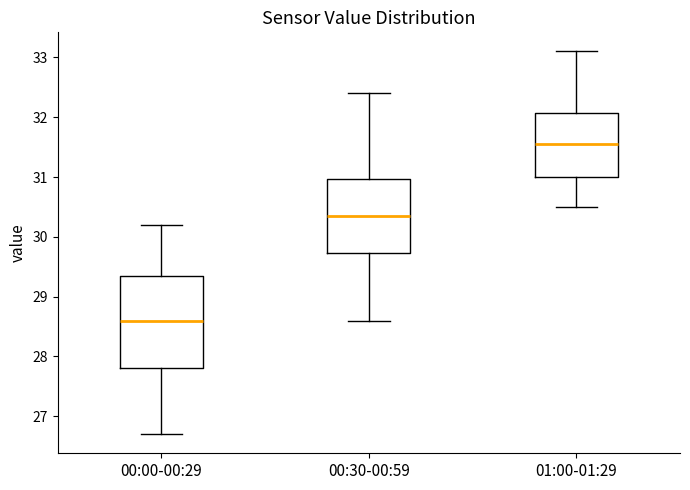

Comparing the boxes themselves (not the whiskers), which one is the tallest?

00:00-00:29